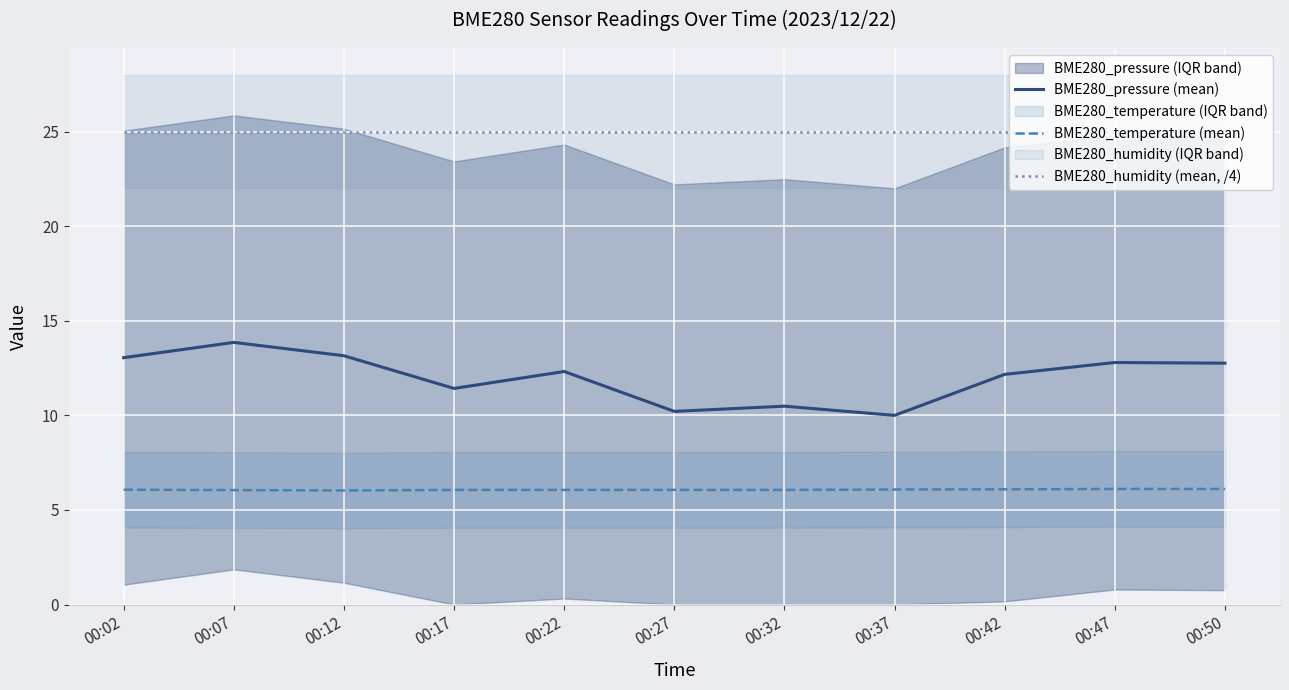

What is the minimum value for BME280_humidity (mean, /4)?

25.0